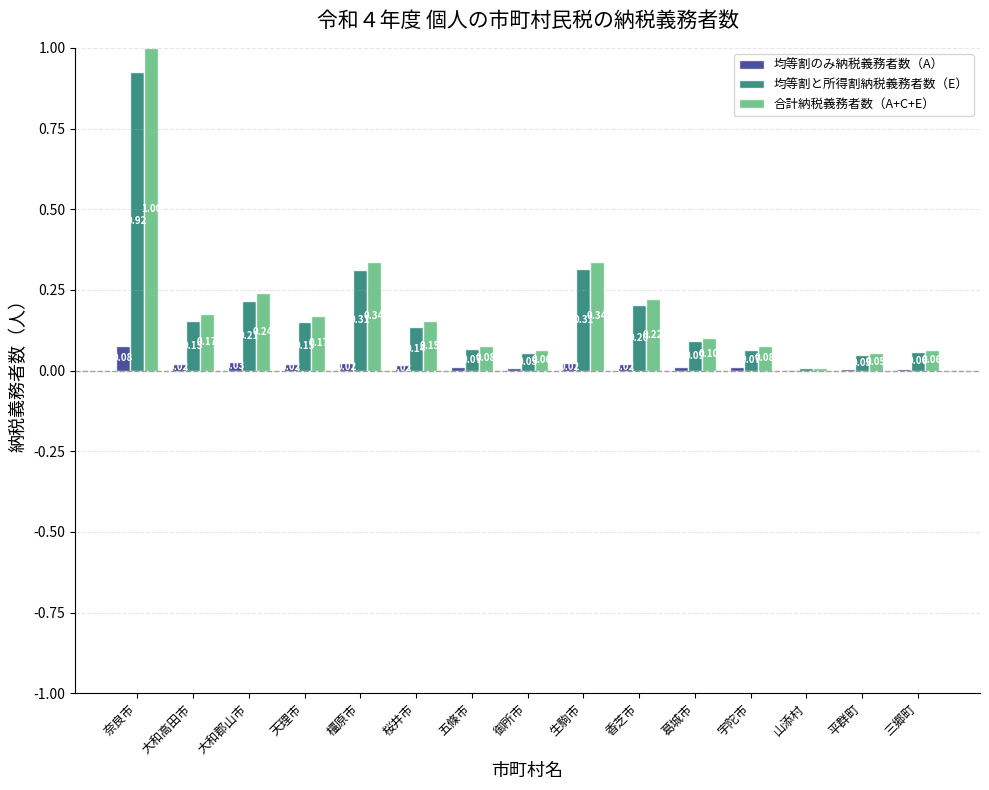

At which label is 均等割のみ納税義務者数（A） closest to 0?

山添村